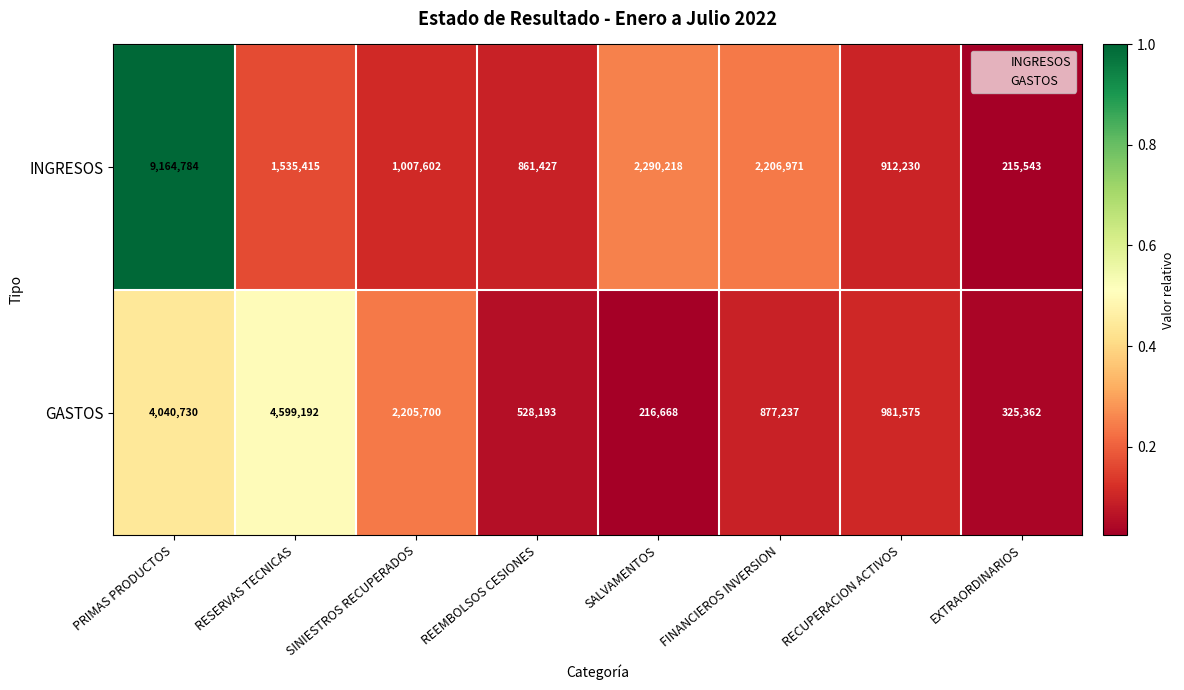

What is the difference between the INGRESOS values at PRIMAS PRODUCTOS and RESERVAS TECNICAS?

7629369